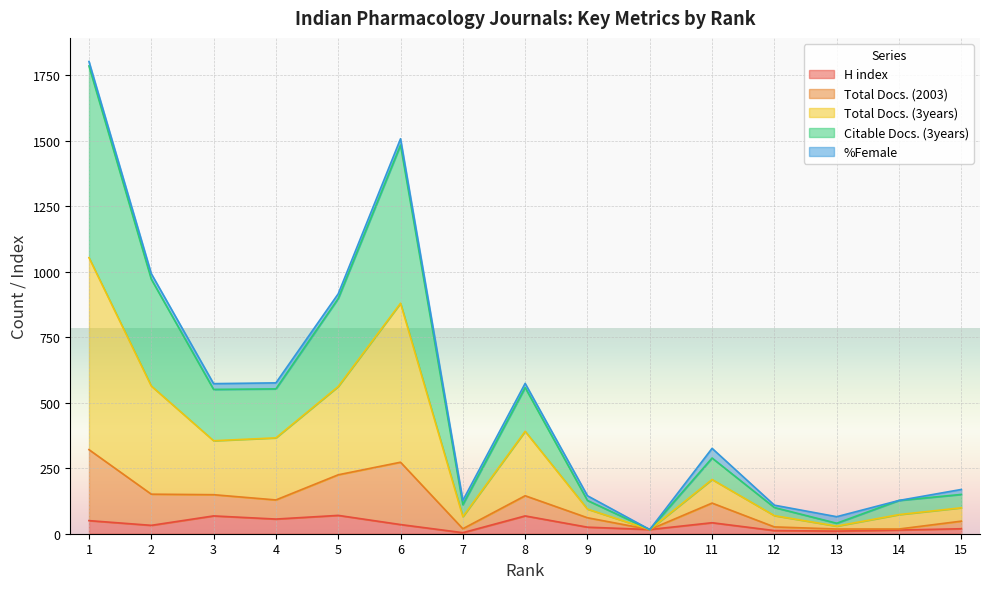

Is it true that H index equals 56 at 4?

True